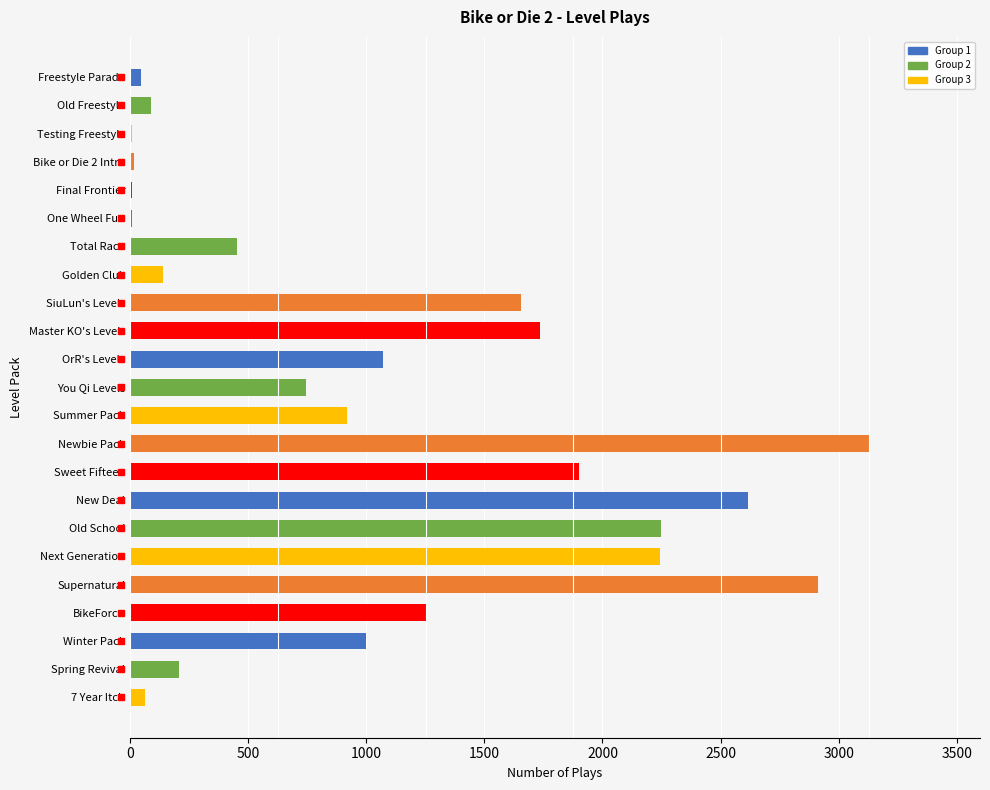

Is it true that the value at BikeForce is 288?

False